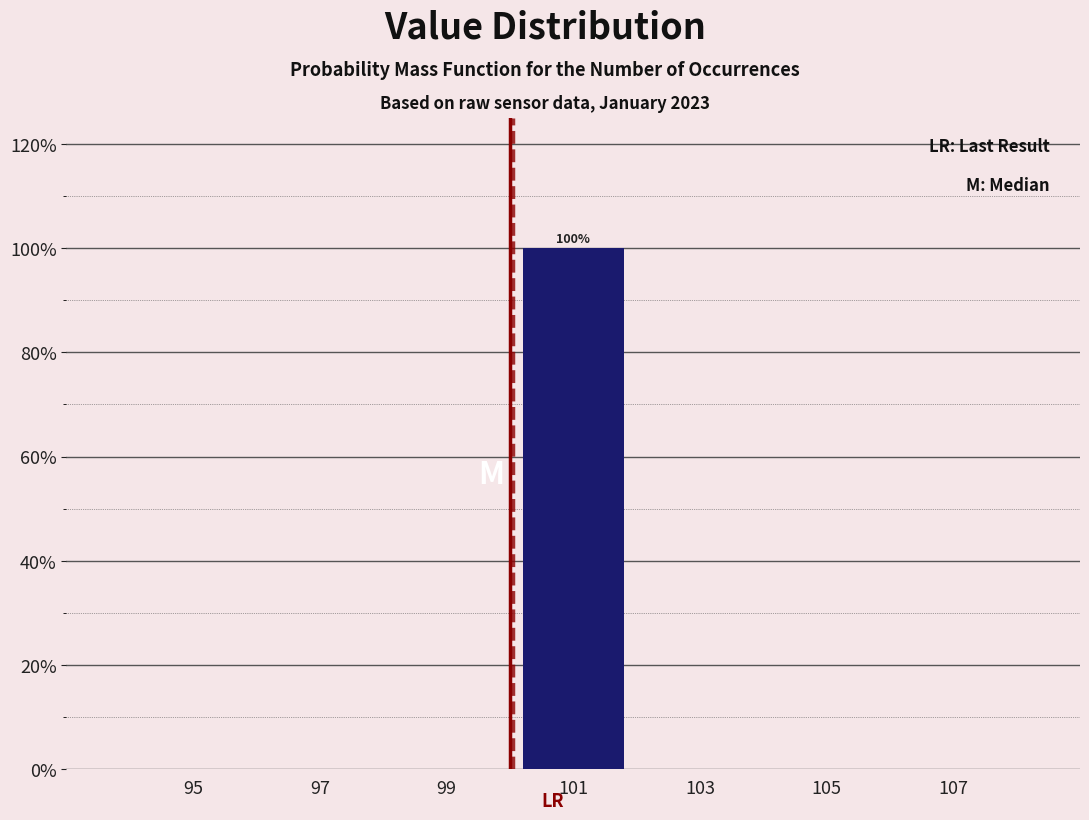

Over which range of the x-axis is the bar tallest?

100 to 102